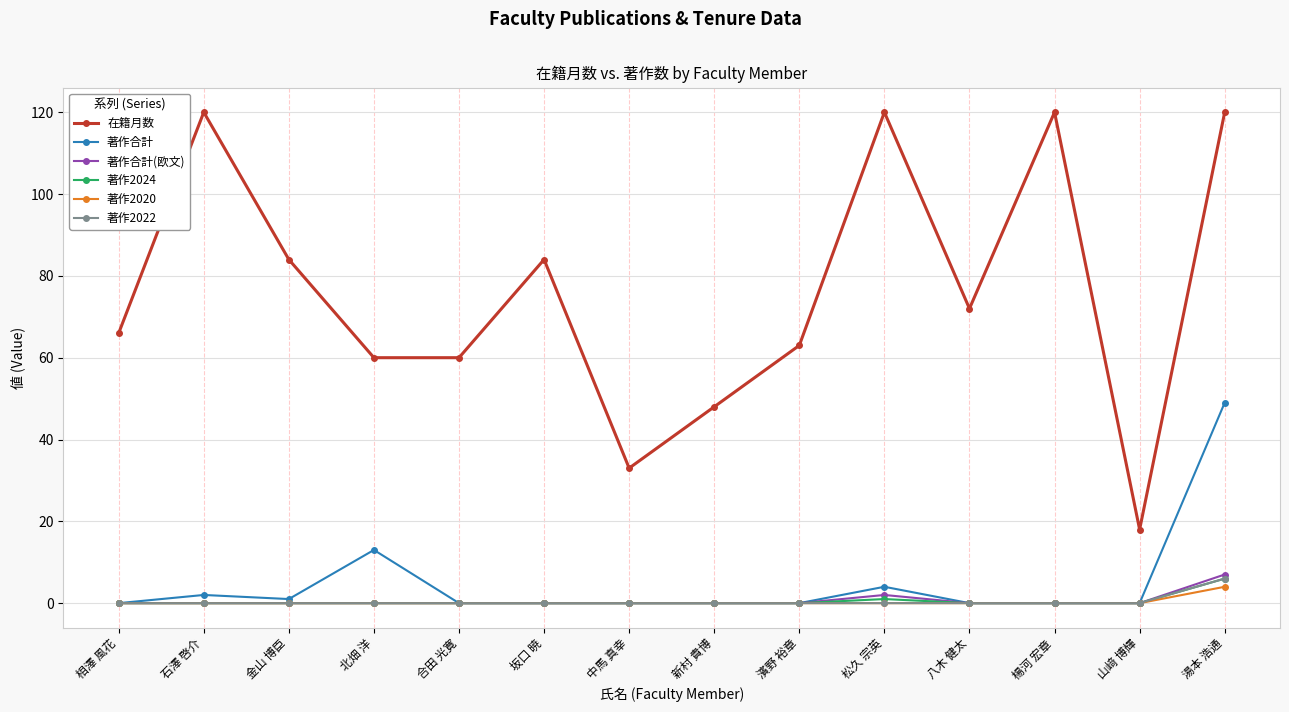

True or false: 著作2024 and 在籍月数 cross at least once.

False